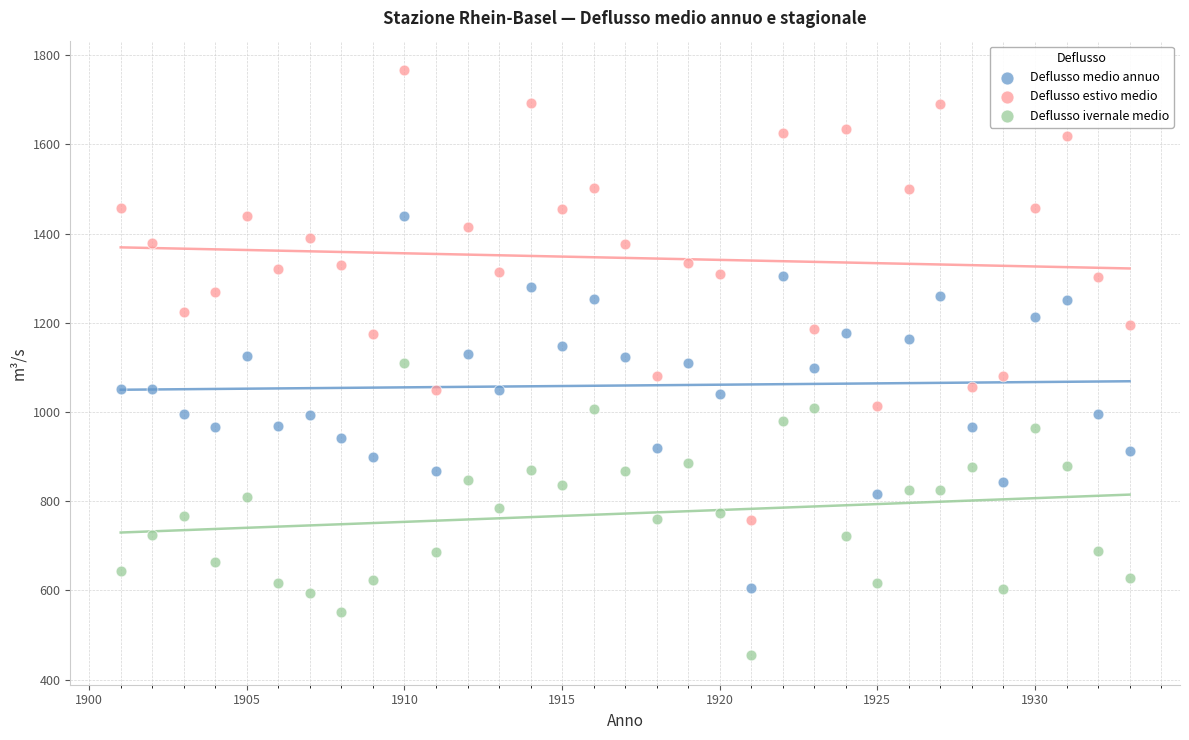

Which series has the widest spread of Y values?

Deflusso estivo medio